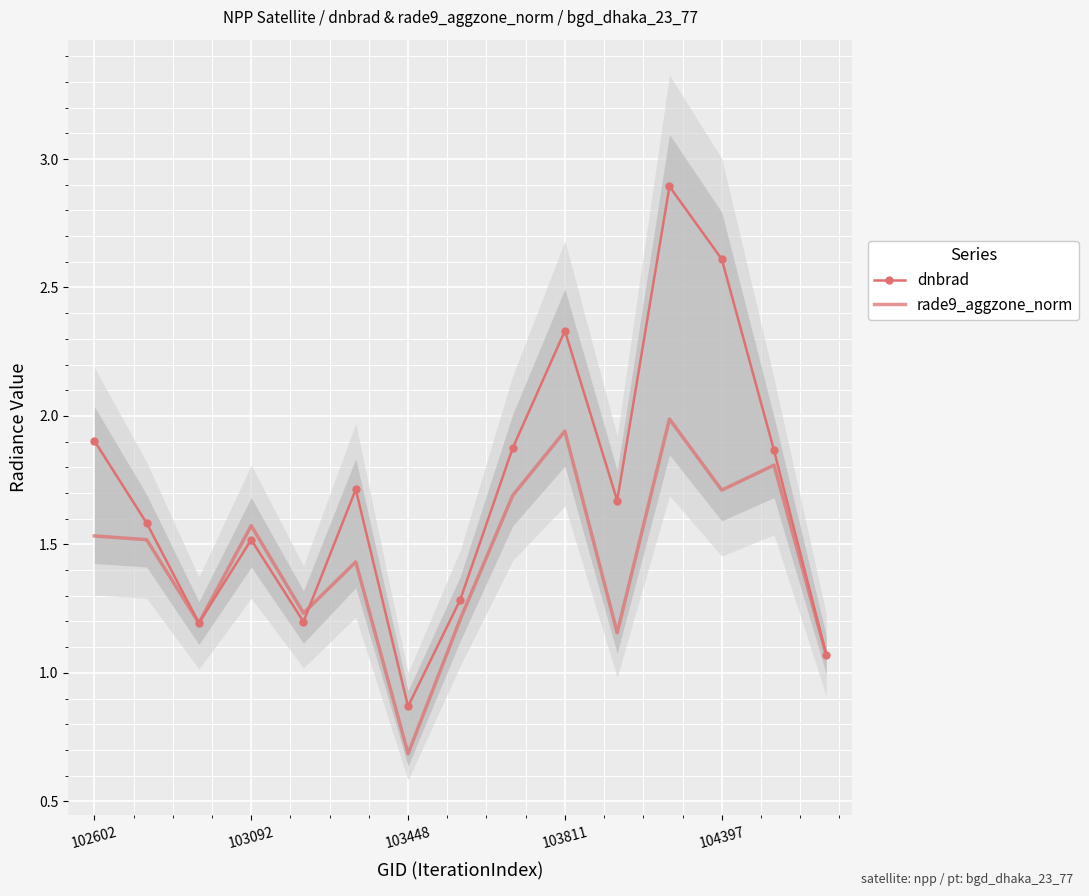

What is the lowest value of the rade9_aggzone_norm series?

0.7